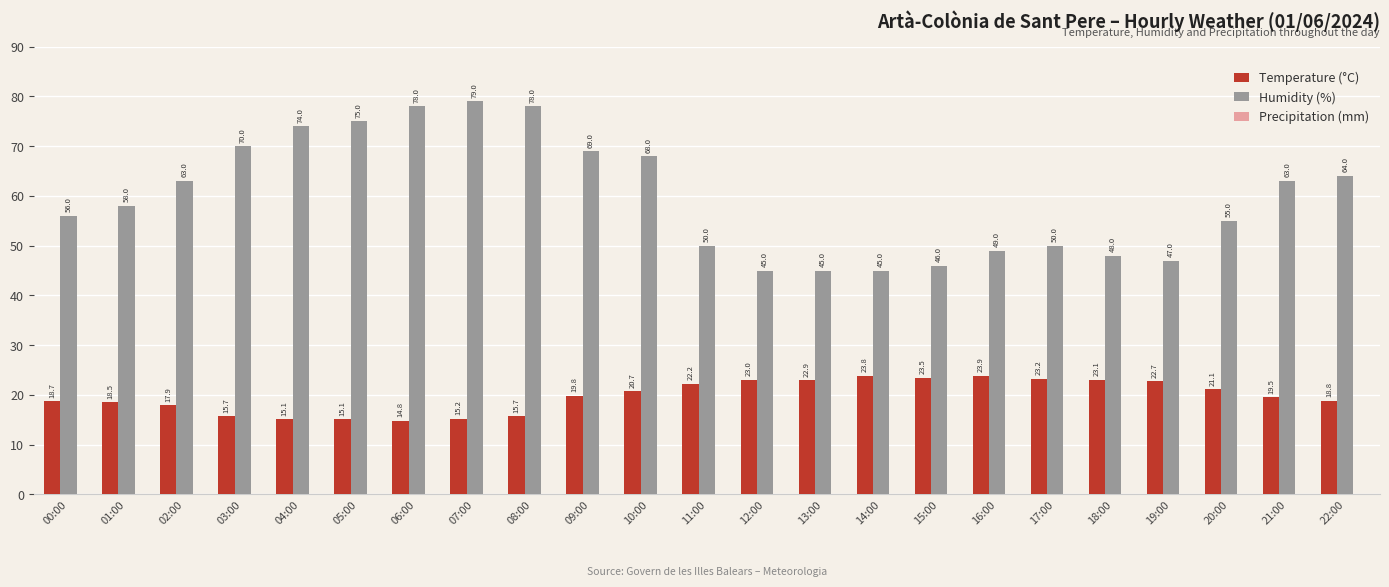

Which series changed the most between 16:00 and 22:00?

Humidity (%)